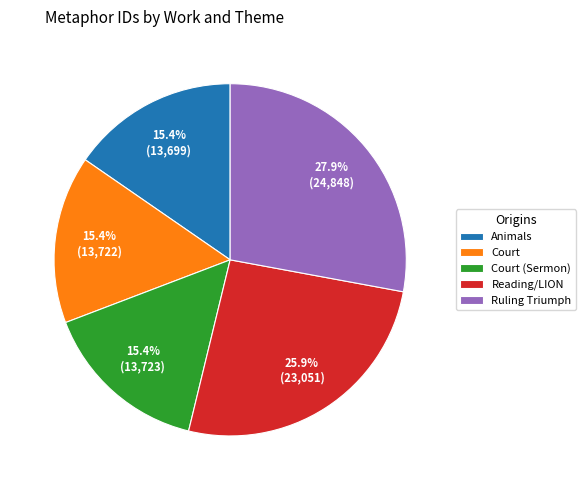

Which slice is the largest?

Ruling Triumph